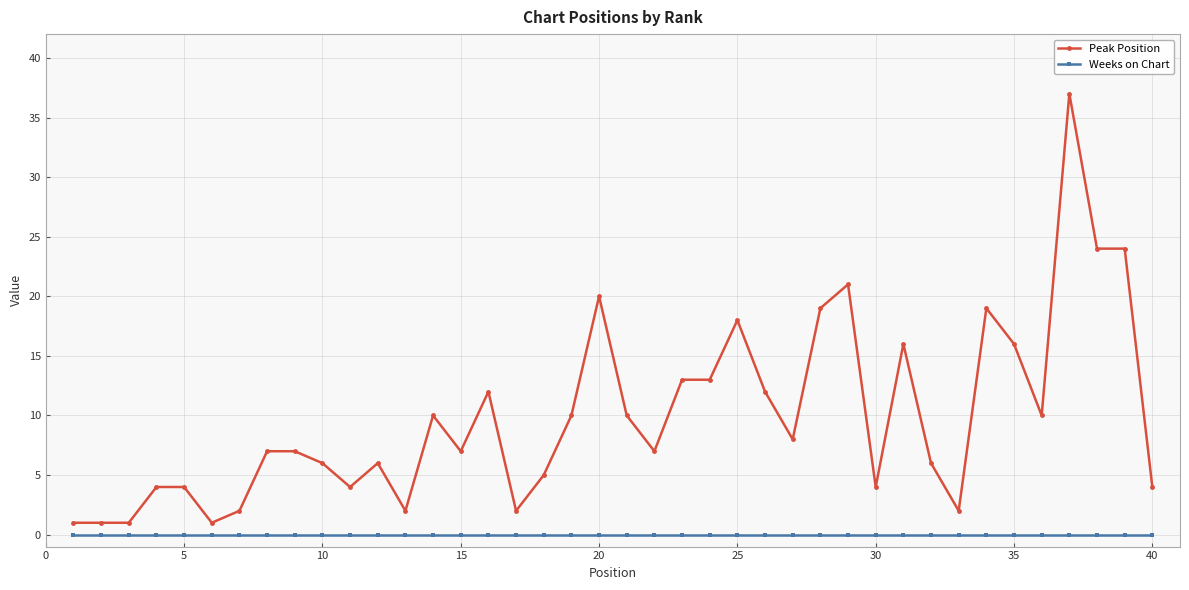

What is the difference between the second highest and second lowest values in the Peak Position series?

23